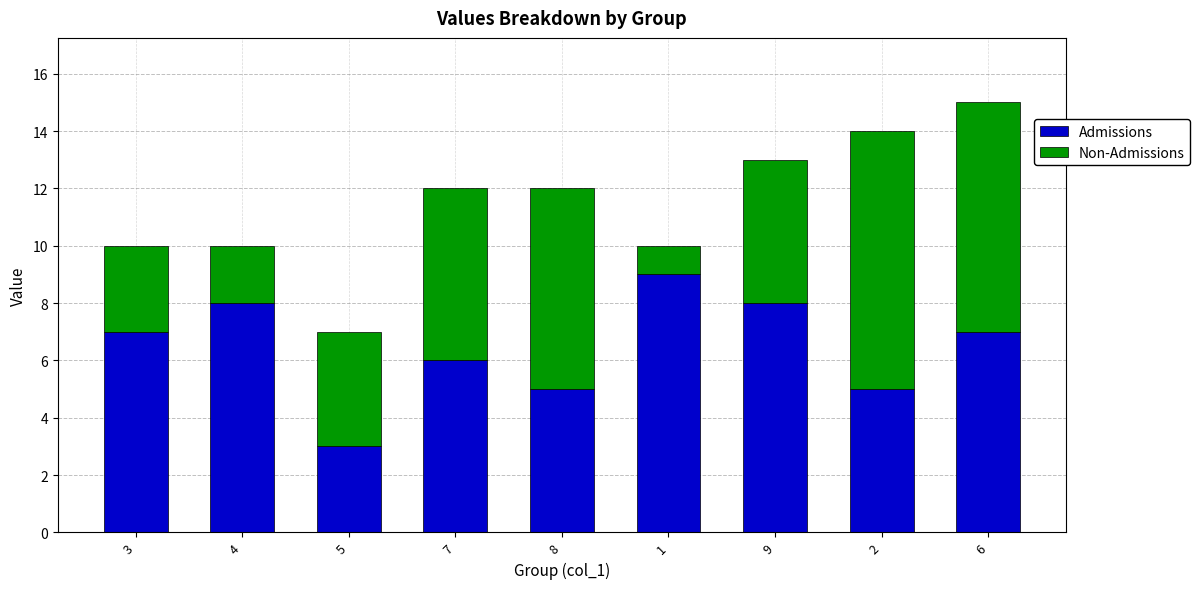

At which label does Admissions reach its minimum?

5